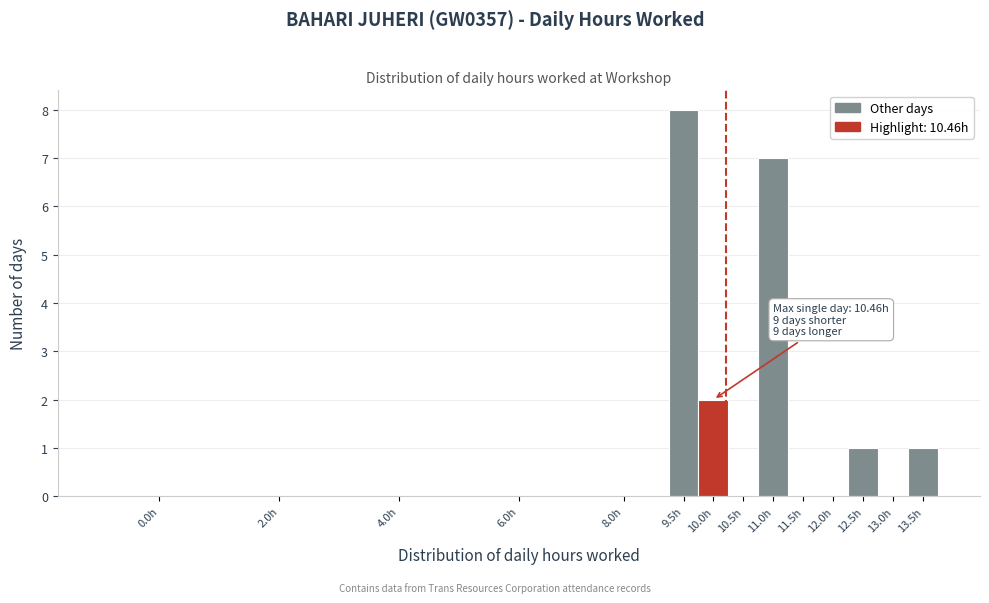

Reading left to right, extract all data points from this chart.

0.0h=0	2.0h=0	4.0h=0	6.0h=0	8.0h=0	9.5h=8	10.0h=2	10.5h=0	11.0h=7	11.5h=0	12.0h=0	12.5h=1	13.0h=0	13.5h=1